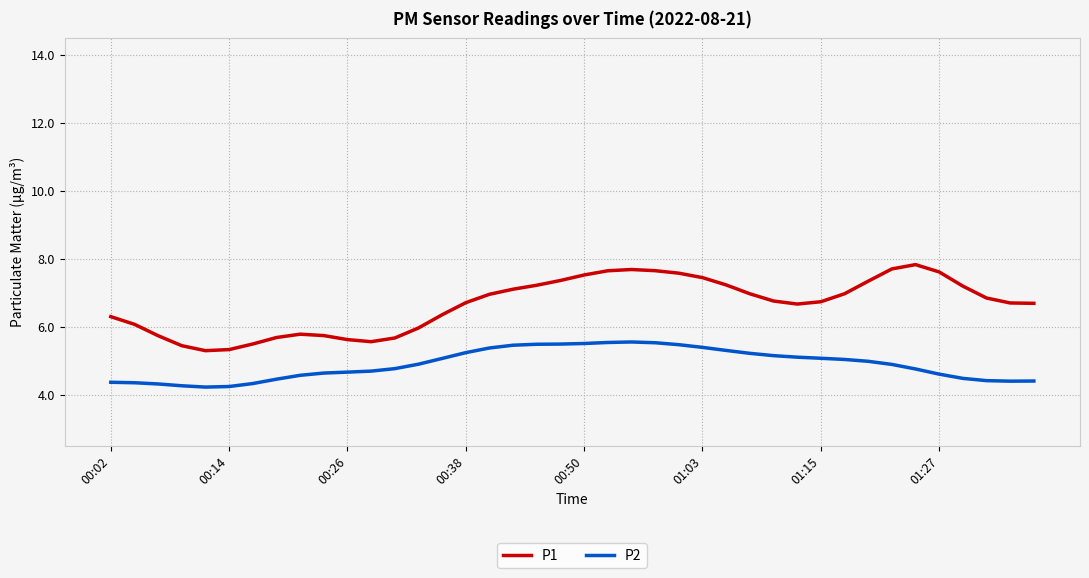

Rank the series by their average value, from highest to lowest.

P1, P2